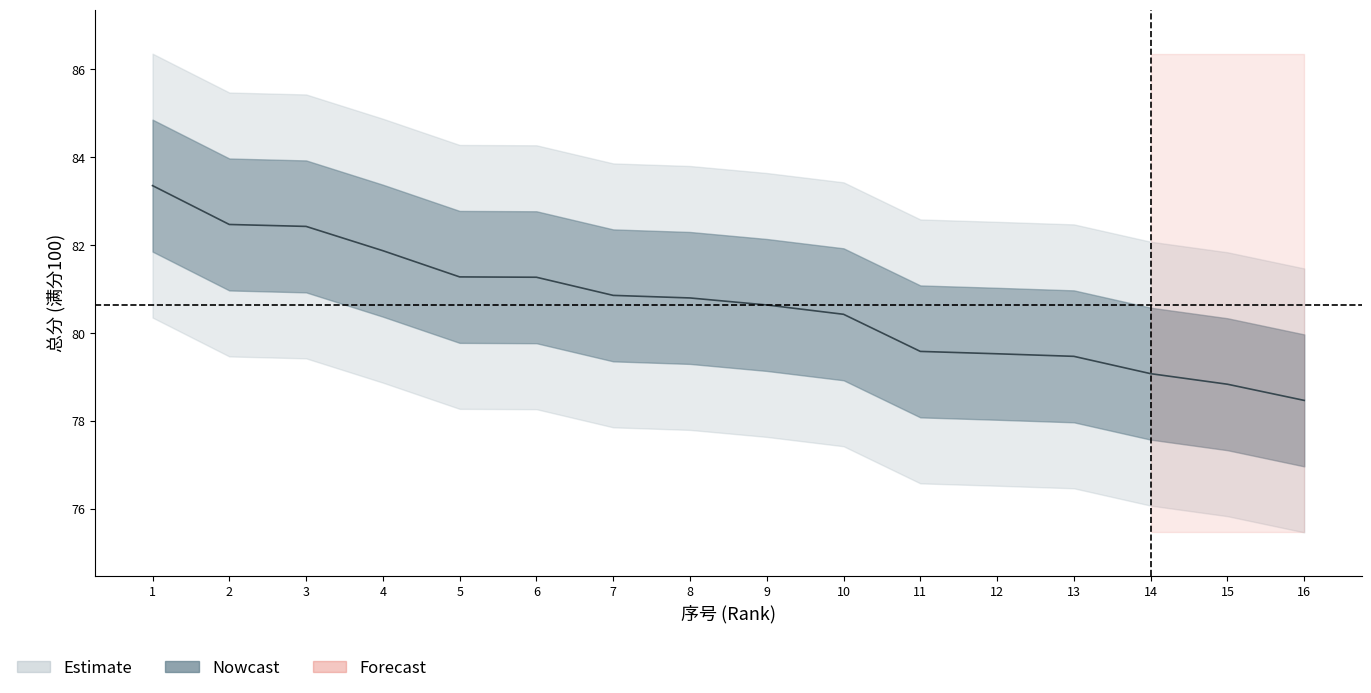

Read the value at 11.

79.6